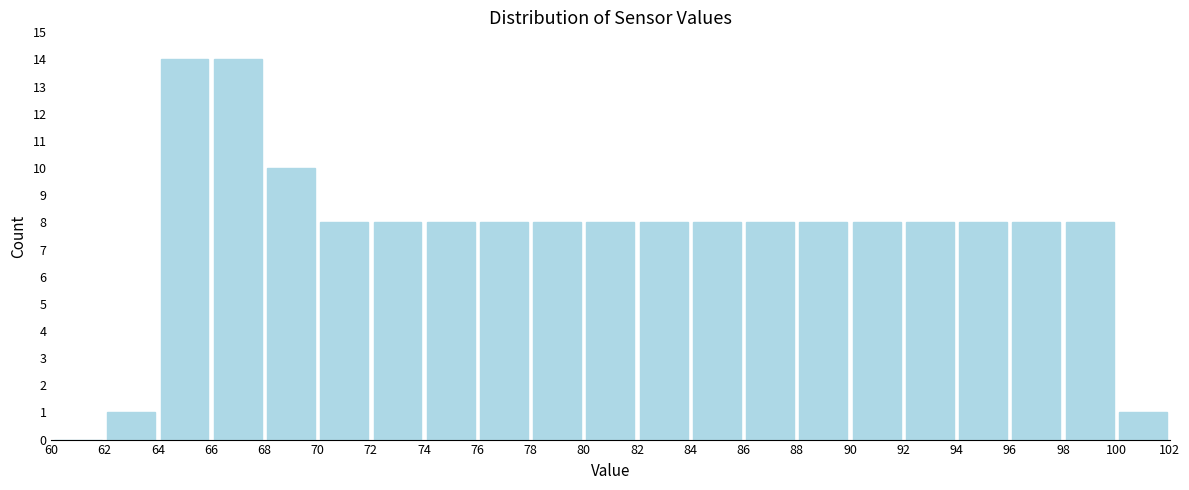

Reading left to right, transcribe this chart: for each bar, give the range it covers on the x-axis and its height. The values are not printed on the chart, so give them approximately, as read against the axis.

60 to 62: 0
62 to 64: 1
64 to 66: 14
66 to 68: 14
68 to 70: 10
70 to 72: 8
72 to 74: 8
74 to 76: 8
76 to 78: 8
78 to 80: 8
80 to 82: 8
82 to 84: 8
84 to 86: 8
86 to 88: 8
88 to 90: 8
90 to 92: 8
92 to 94: 8
94 to 96: 8
96 to 98: 8
98 to 100: 8
100 to 102: 1